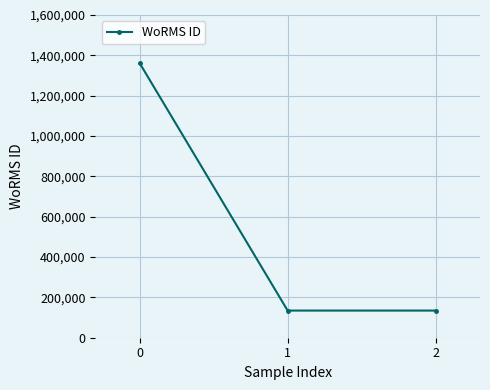

Count the number of values greater than 134564.

1